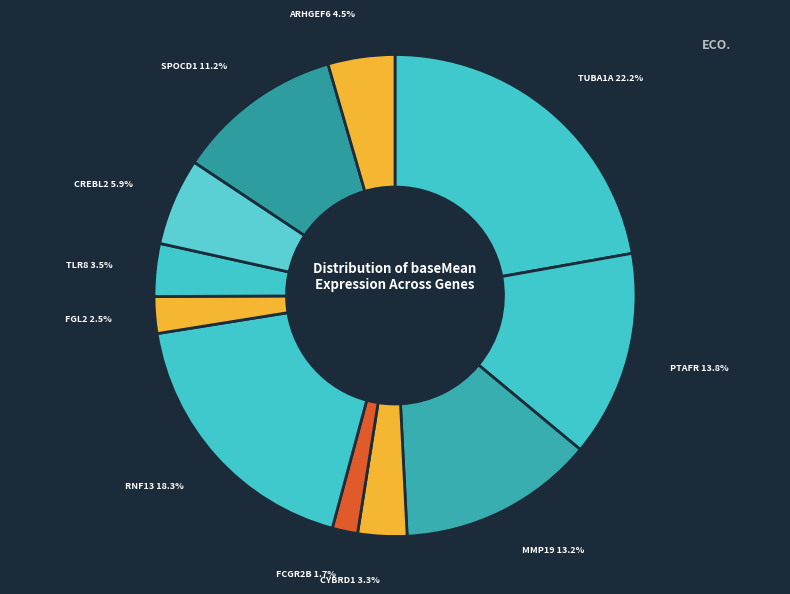

Which category has the biggest portion of the pie?

TUBA1A